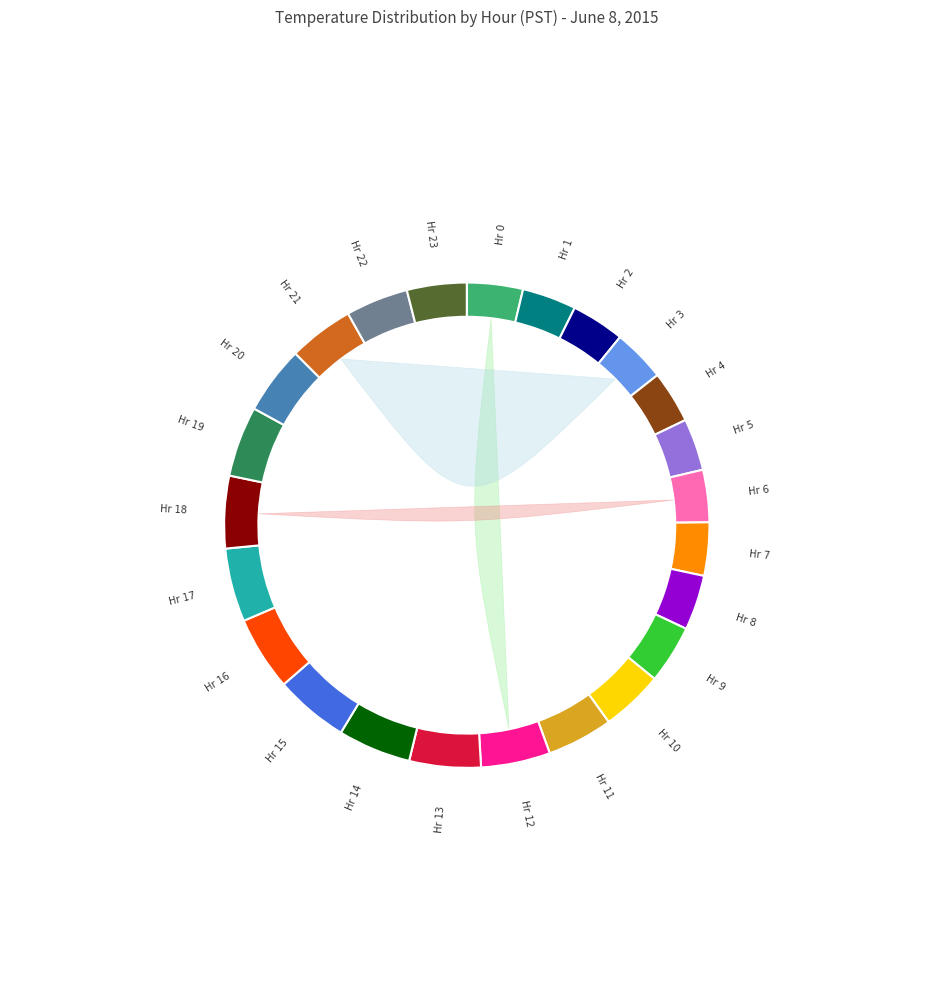

Is it true that Hour 2 is 4% of the pie?

True